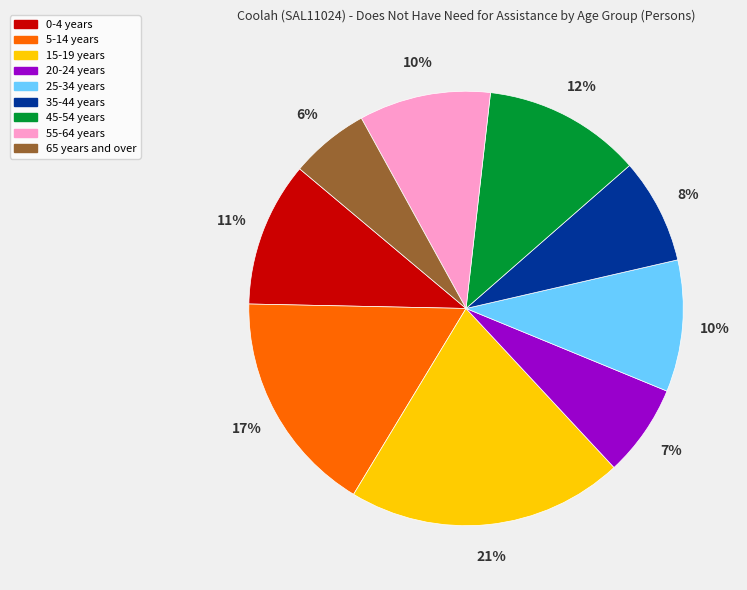

What is the smallest slice in the pie chart?

65 years and over